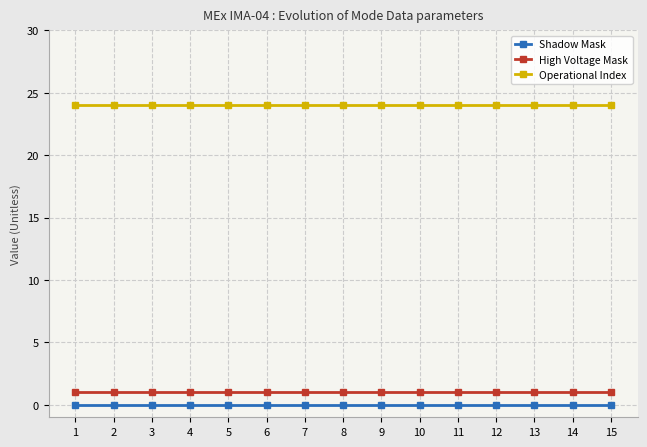

Reading left to right, extract all data points from this chart.

Shadow Mask: 1=0	2=0	3=0	4=0	5=0	6=0	7=0	8=0	9=0	10=0	11=0	12=0	13=0	14=0	15=0
High Voltage Mask: 1=1	2=1	3=1	4=1	5=1	6=1	7=1	8=1	9=1	10=1	11=1	12=1	13=1	14=1	15=1
Operational Index: 1=24	2=24	3=24	4=24	5=24	6=24	7=24	8=24	9=24	10=24	11=24	12=24	13=24	14=24	15=24